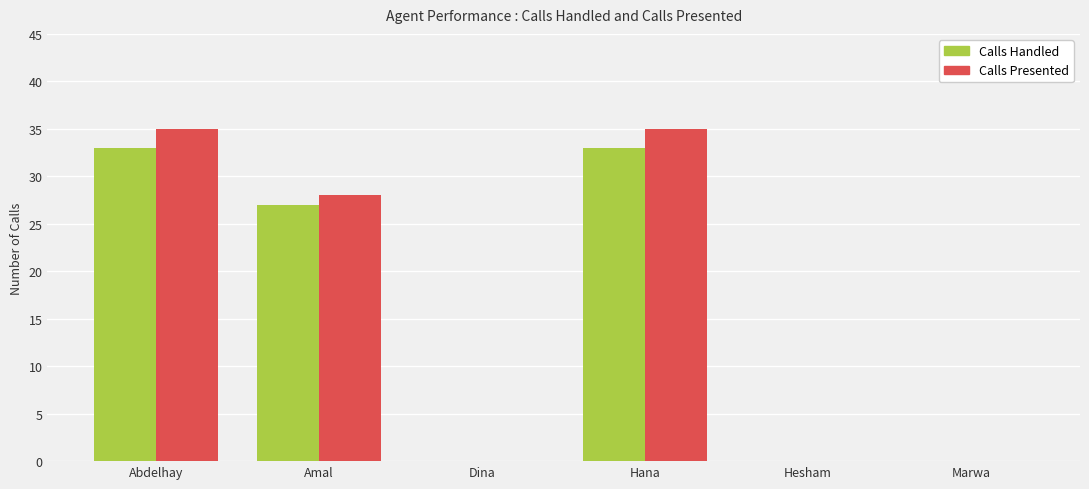

Which series changed the most between Amal and Marwa?

Calls Presented